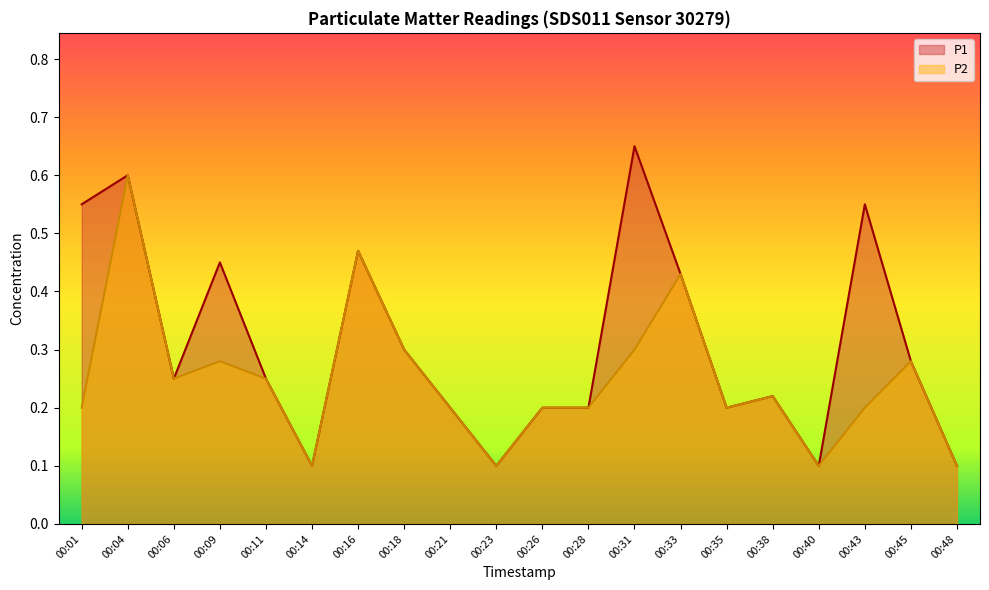

At which category does P2 reach its first local peak?

00:04